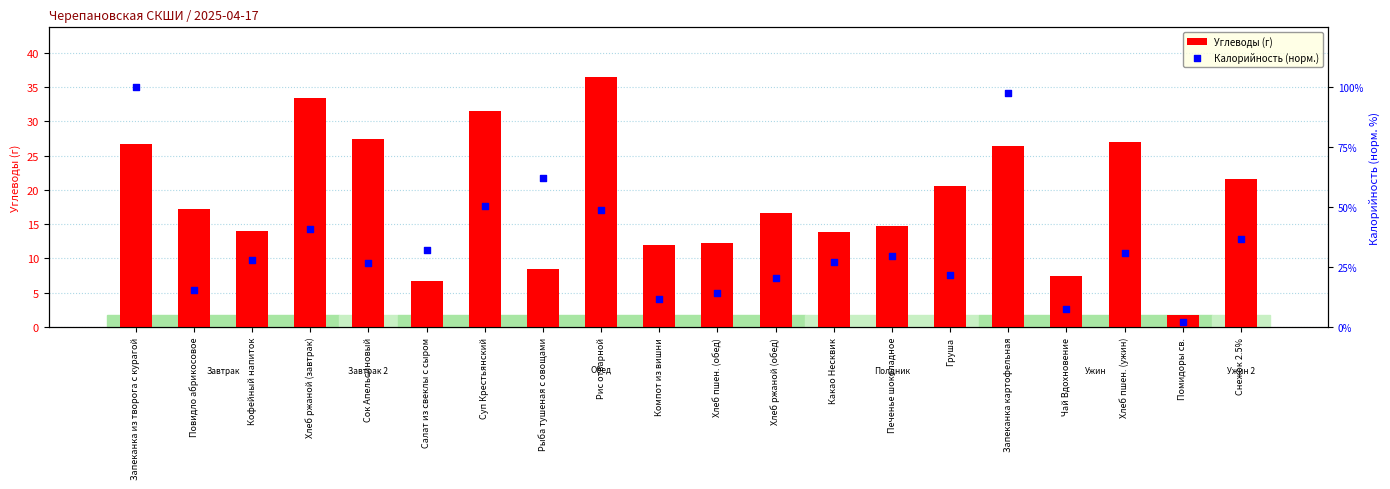

Which series contains the highest Y value?

Калорийность (норм.)